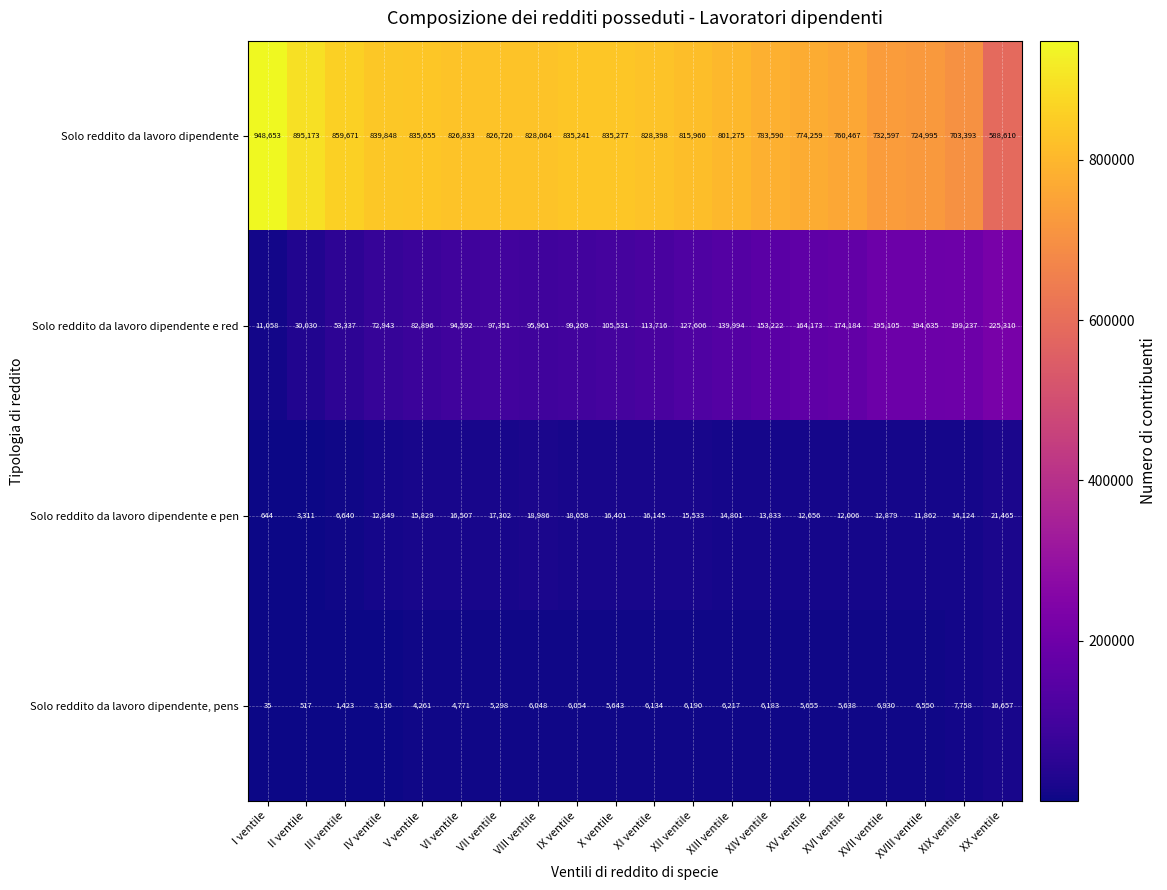

Between IV ventile and VIII ventile, which series saw the biggest shift?

Solo reddito da lavoro dipendente e red